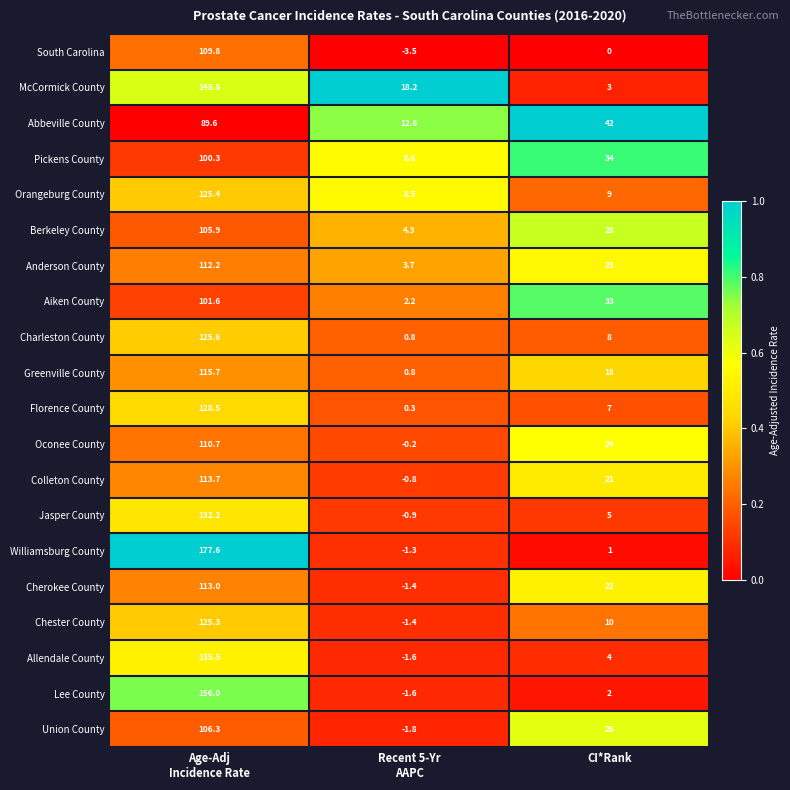

What is the difference between the second highest and minimum values in the Jasper County series?

5.9